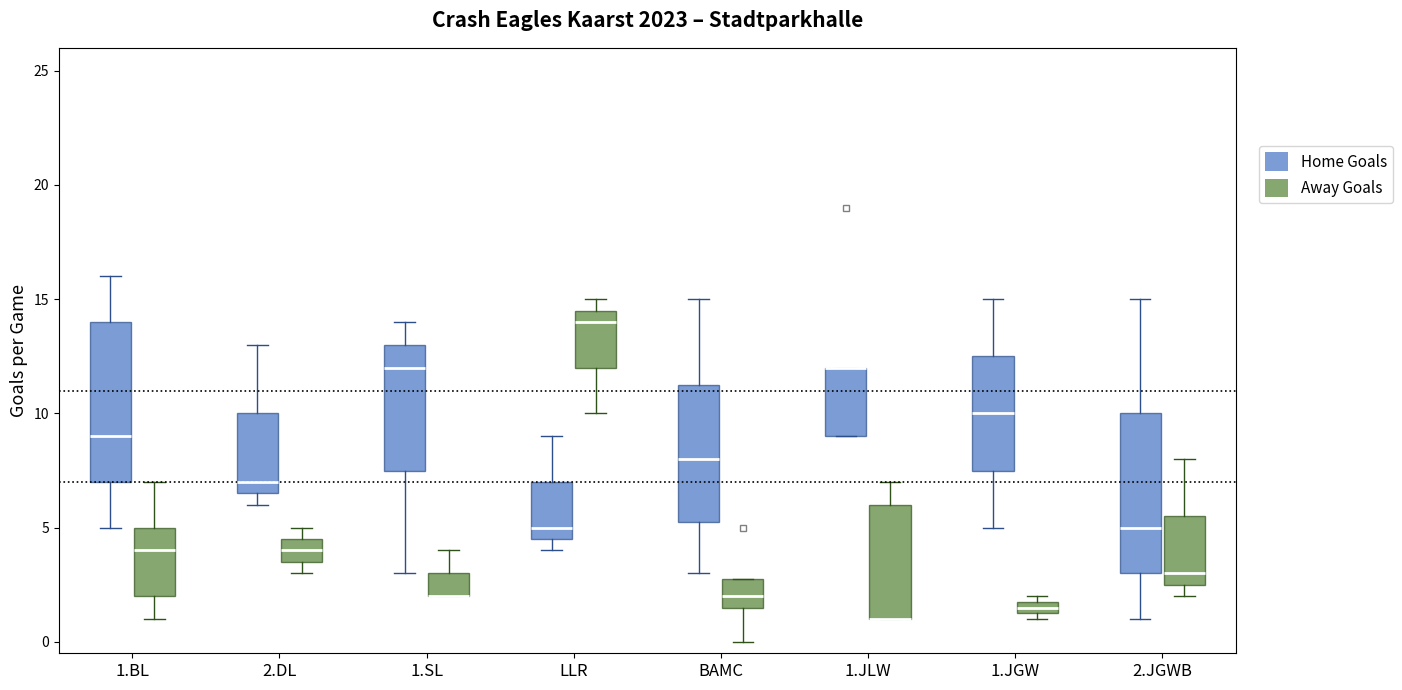

Where does the lower whisker of the box for 1.BL (Home Goals) end on the y-axis? The values are not printed on the chart, so give them approximately, as read against the axis.

5.0